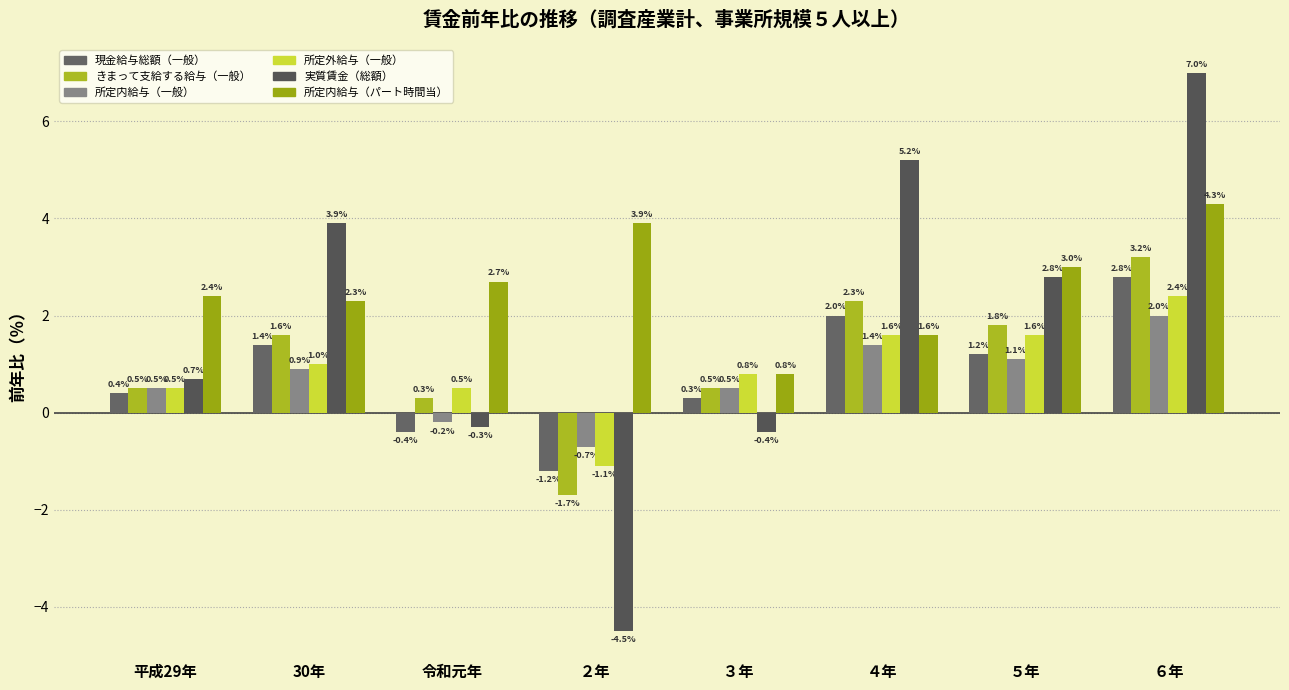

What is the maximum value shown in the chart?

7.0